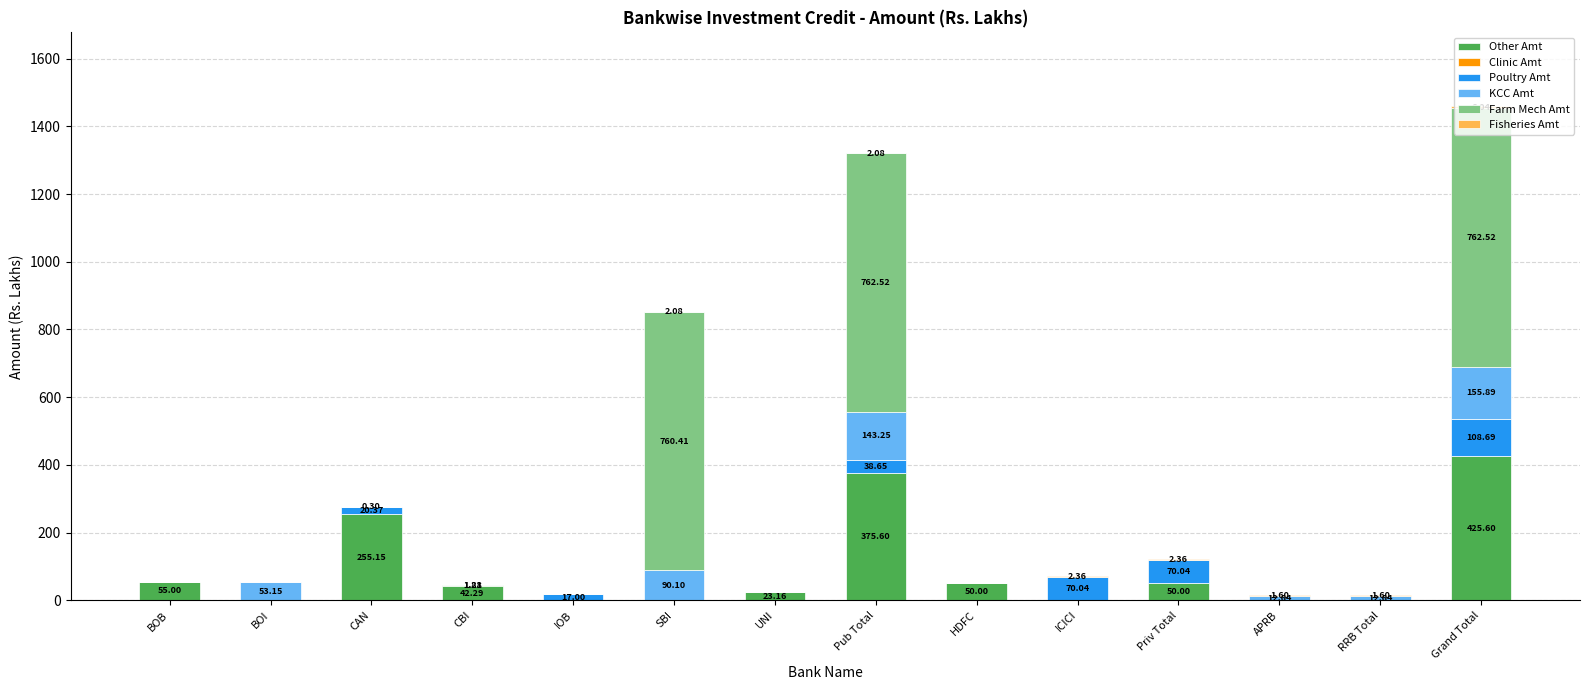

Does the chart contain stacked bars?

Yes